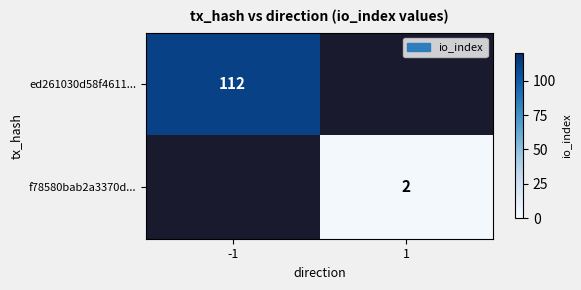

The ed261030d58f4611... series shows 112 at -1. True or false?

True